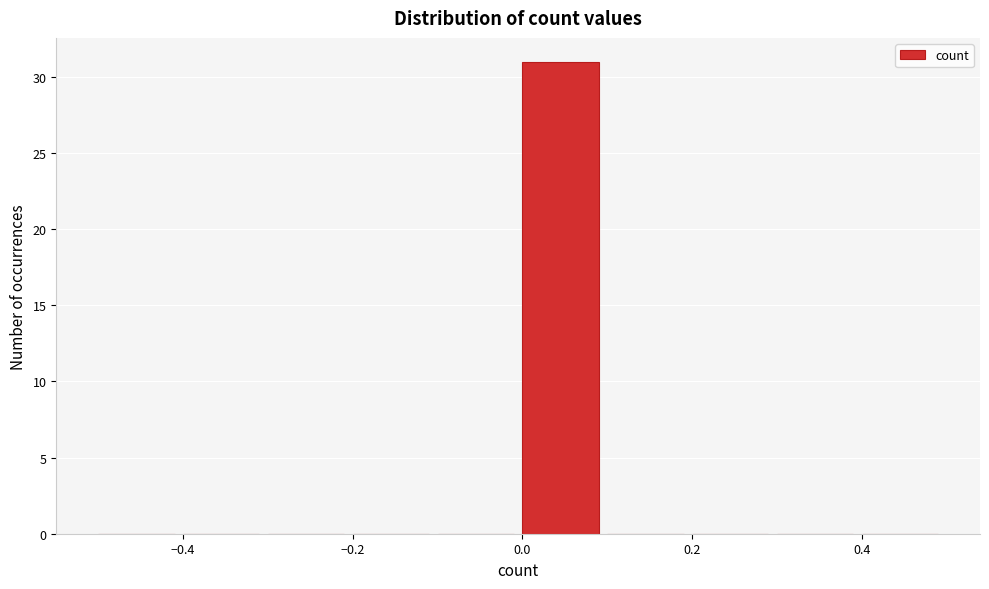

How tall is the bar that spans 0.0 to 0.1 on the x-axis? The values are not printed on the chart, so give them approximately, as read against the axis.

31